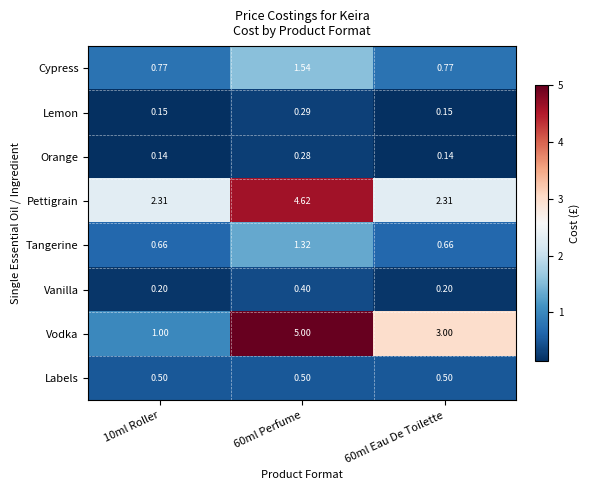

Rank the series at 60ml Perfume from lowest to highest value.

Orange, Lemon, Vanilla, Labels, Tangerine, Cypress, Pettigrain, Vodka